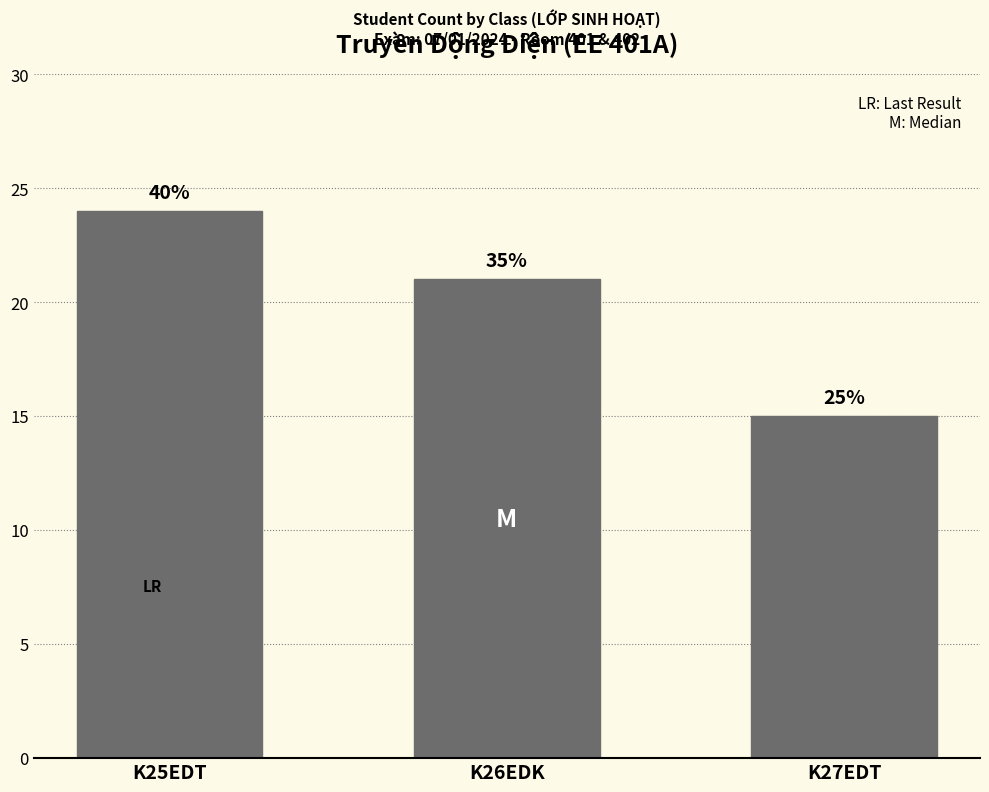

What is the difference between the maximum and minimum values?

9